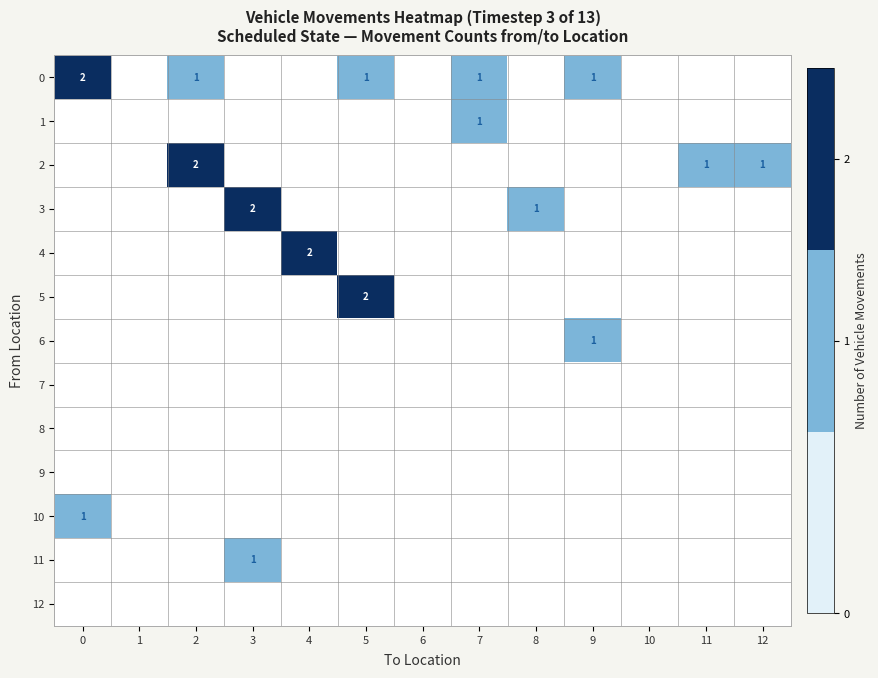

Rank the categories by 6 value from lowest to highest.

0, 1, 2, 3, 4, 5, 6, 7, 8, 10, 11, 12, 9